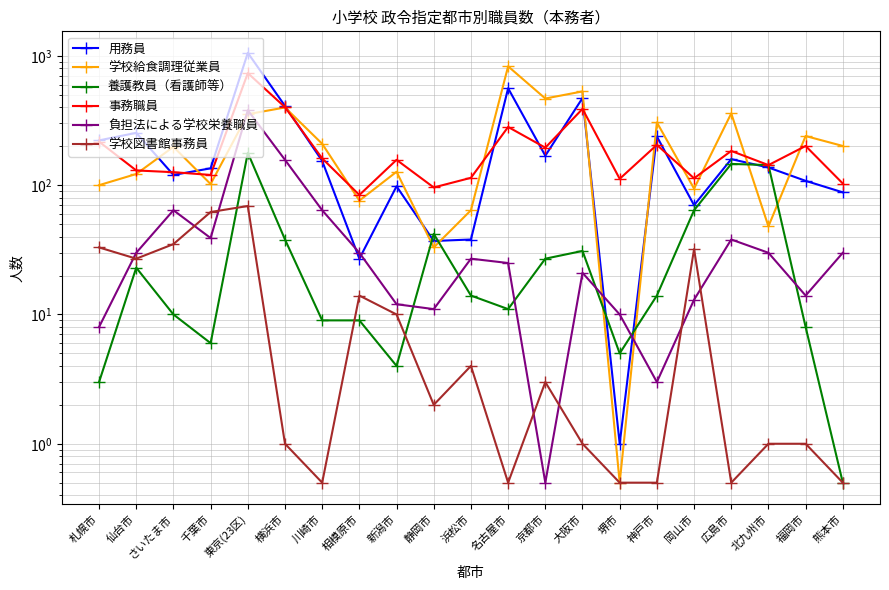

Which series ends up on top after the final intersection of 学校給食調理従業員 and 事務職員?

学校給食調理従業員